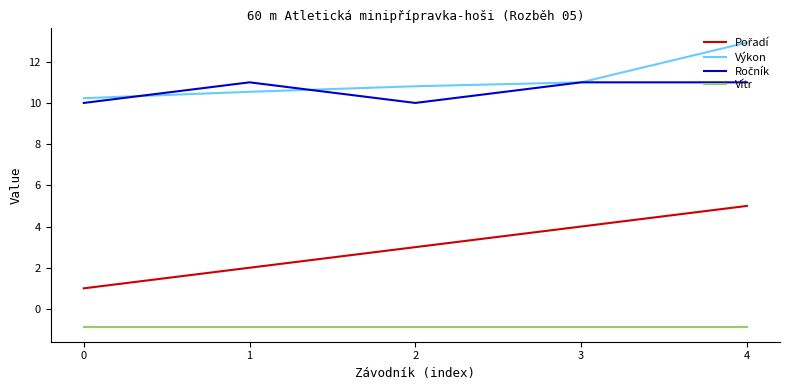

What is the spread (max minus min) of values at 3?

11.9